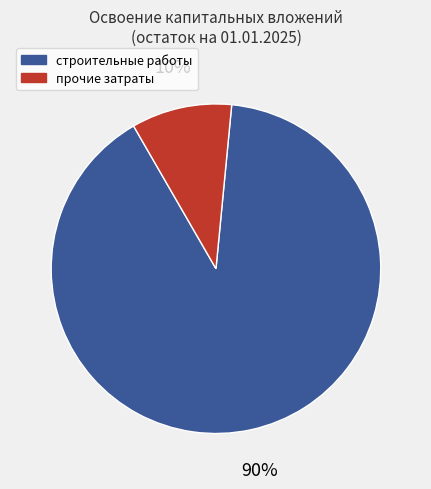

To the nearest percent, what is the average slice percentage?

50%